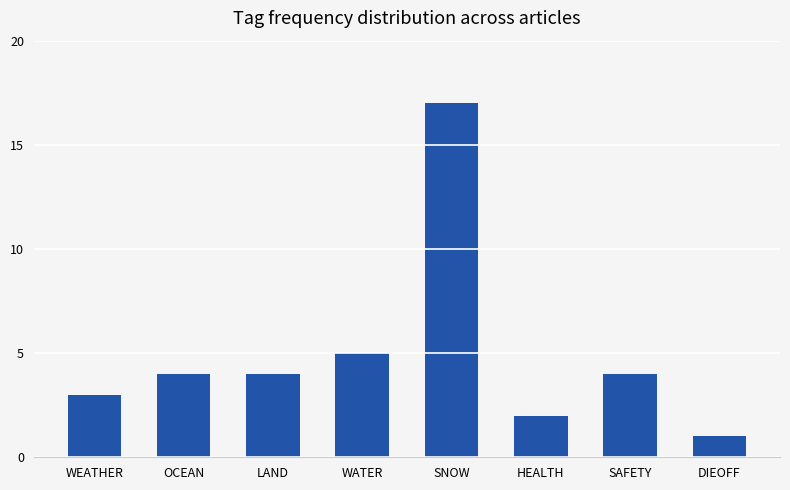

What is the label of the 3rd bar from the left?

LAND